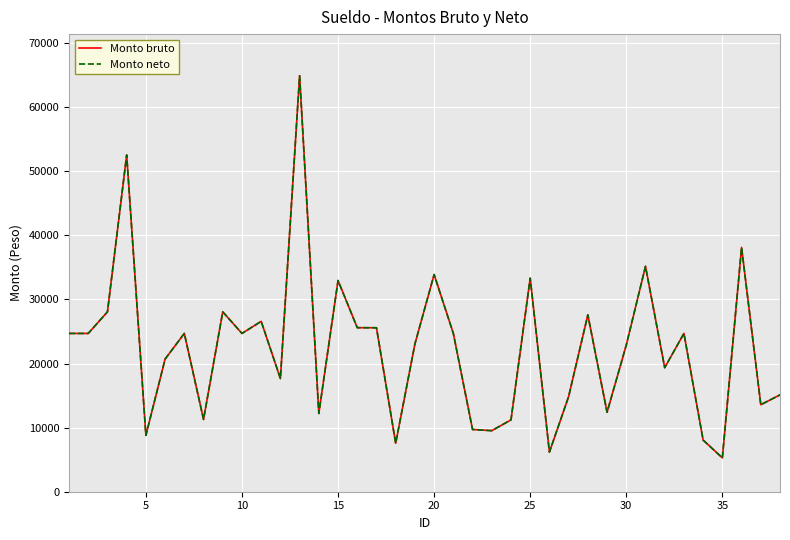

What is the sum of all Monto neto values?

849911.7